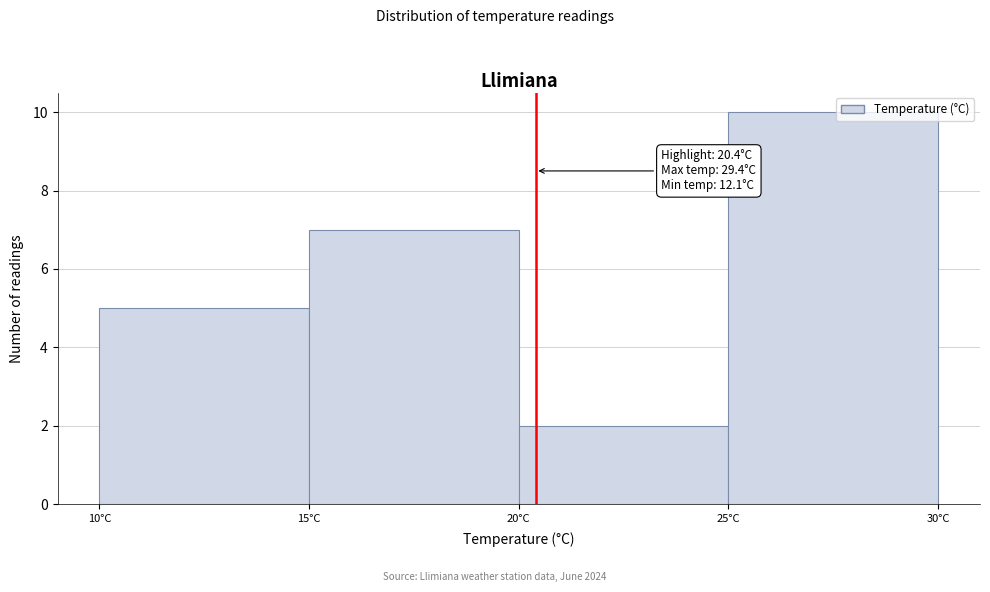

Which range on the x-axis has the tallest bar?

25 to 30